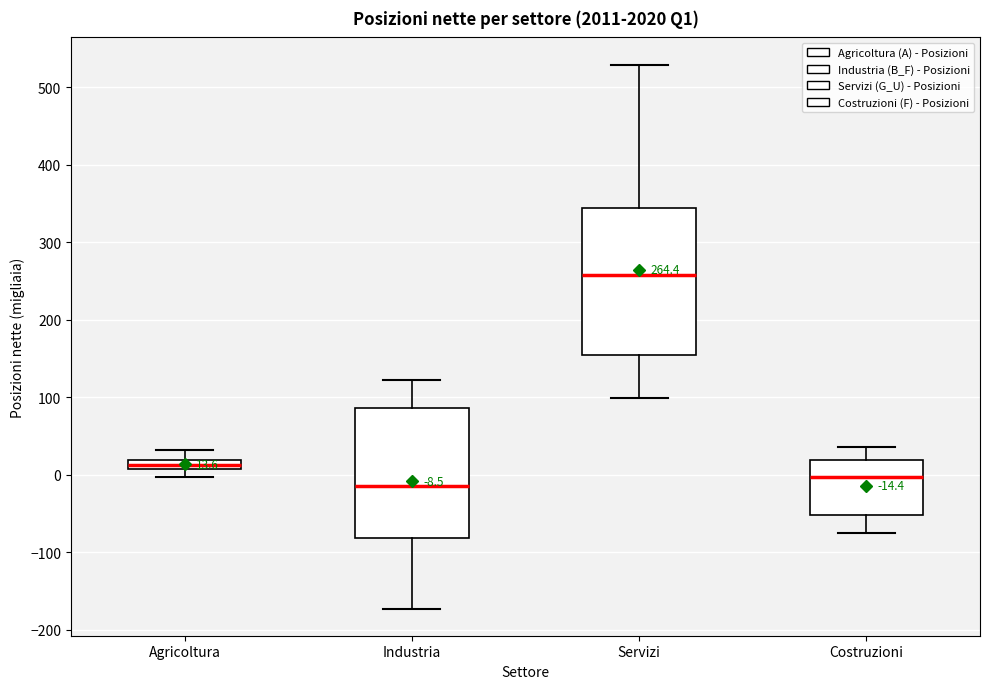

Comparing the boxes themselves (not the whiskers), which one is the tallest?

Servizi